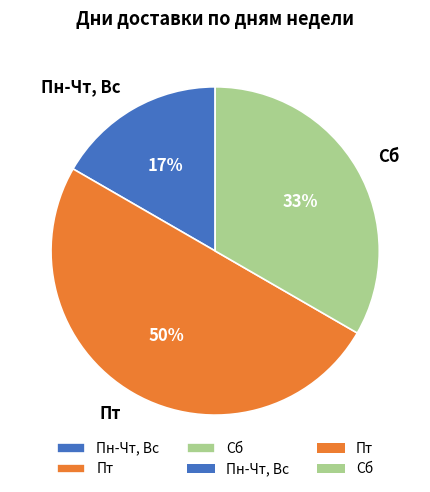

Does Пн-Чт, Вс represent more than half of the total?

No